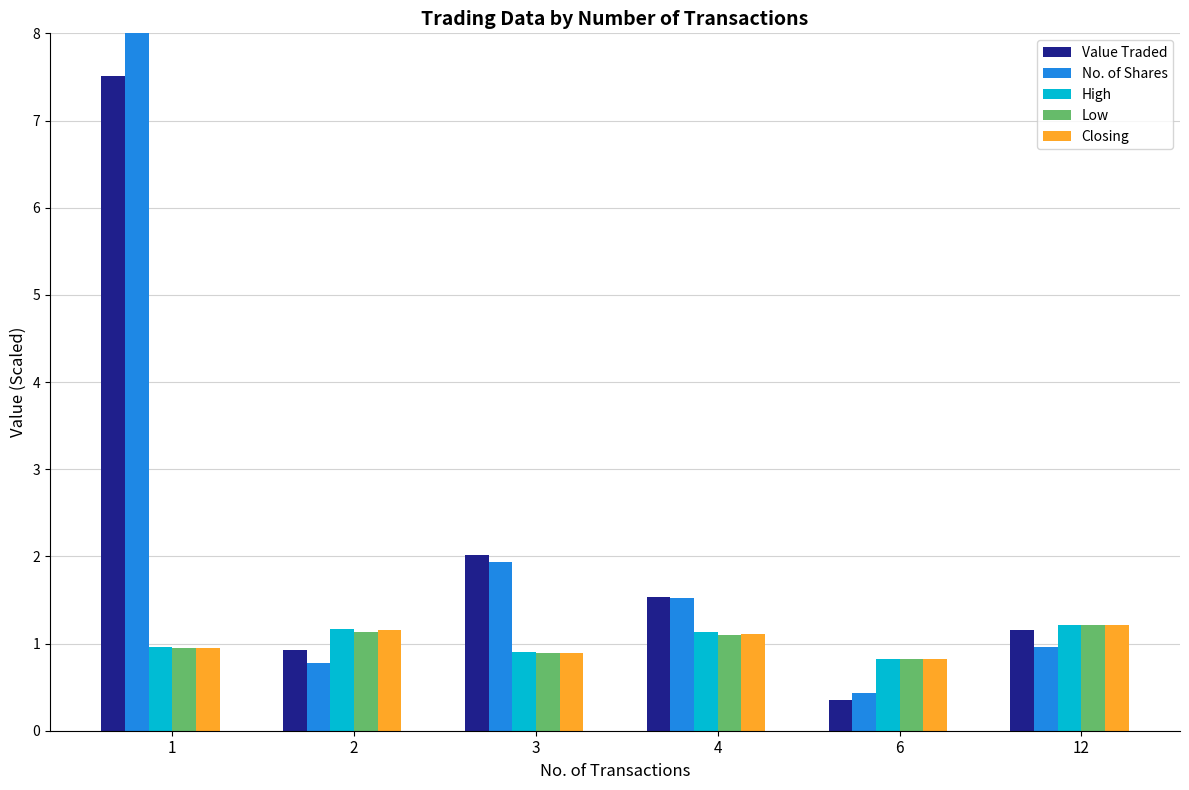

Is the value of Closing at 4 greater than the value of Low at 12?

No